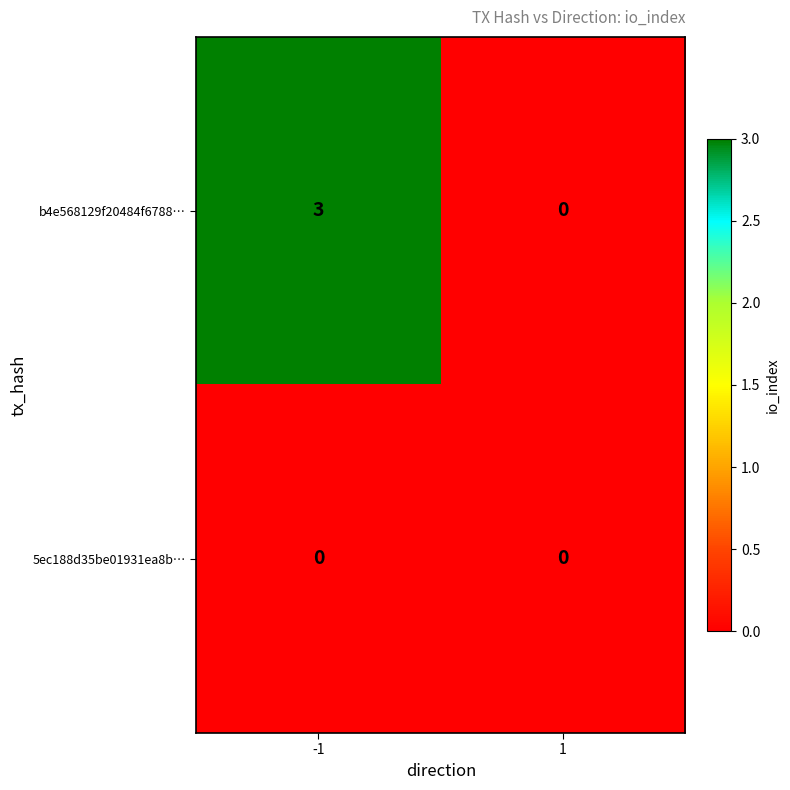

List the series in order of their peak value, highest first.

b4e568129f20484f6788…, 5ec188d35be01931ea8b…